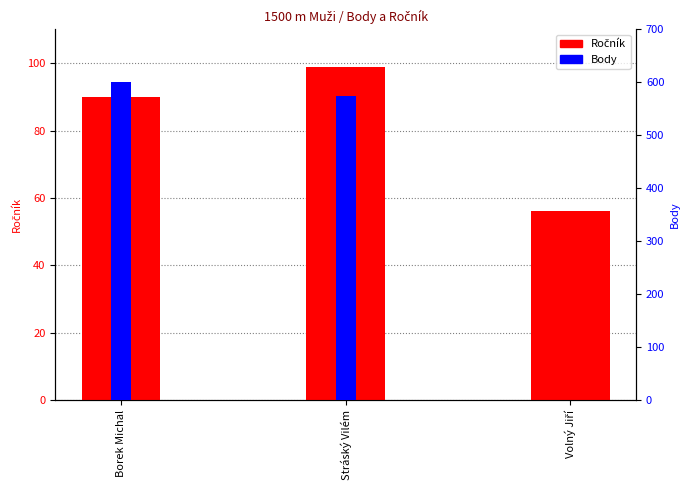

What position from the left is Stráský Vilém?

2